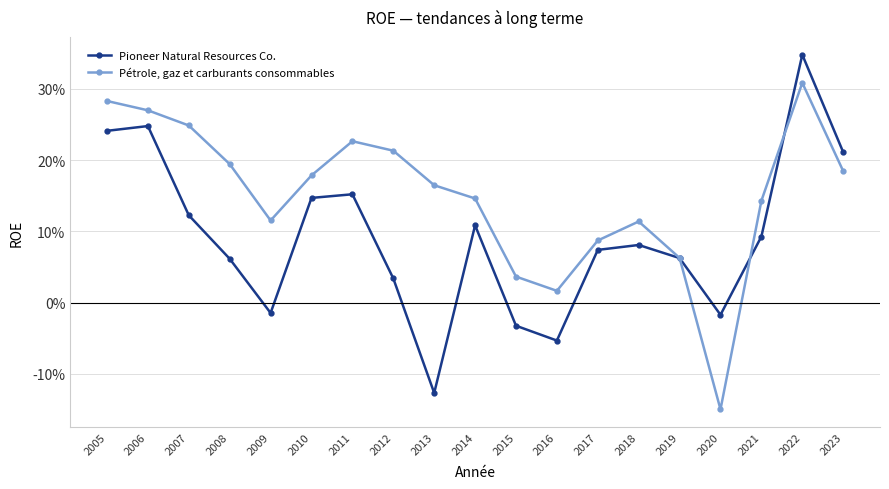

Reading right to left, extract all data points from this chart.

Pioneer Natural Resources Co.: 2023=0.2	2022=0.3	2021=0.1	2020=-0.0	2019=0.1	2018=0.1	2017=0.1	2016=-0.1	2015=-0.0	2014=0.1	2013=-0.1	2012=0.0	2011=0.2	2010=0.1	2009=-0.0	2008=0.1	2007=0.1	2006=0.2	2005=0.2
Pétrole, gaz et carburants consommables: 2023=0.2	2022=0.3	2021=0.1	2020=-0.2	2019=0.1	2018=0.1	2017=0.1	2016=0.0	2015=0.0	2014=0.1	2013=0.2	2012=0.2	2011=0.2	2010=0.2	2009=0.1	2008=0.2	2007=0.2	2006=0.3	2005=0.3